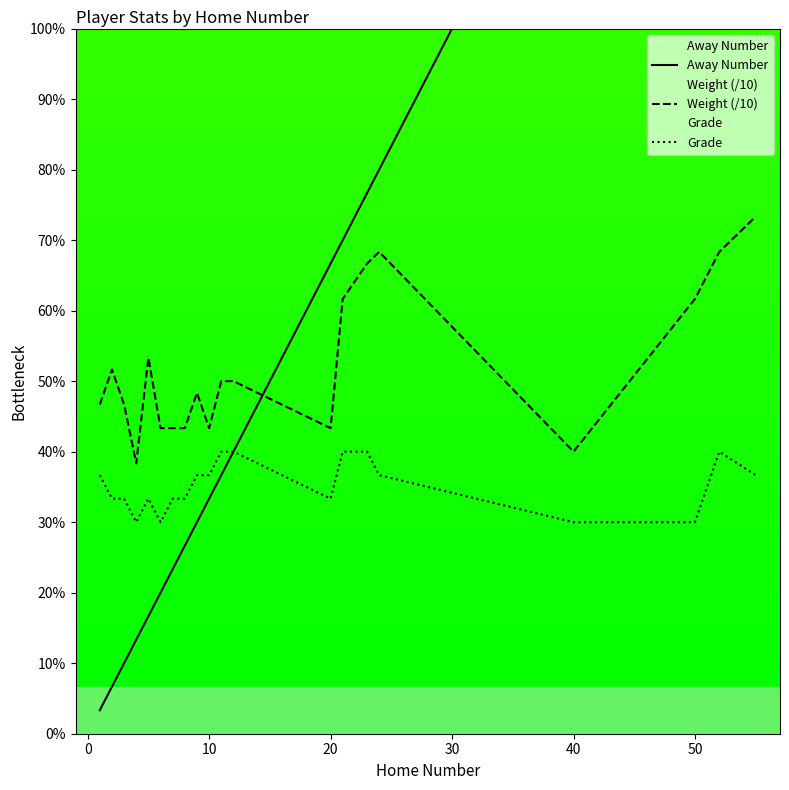

How many lines are shown in the chart?

3